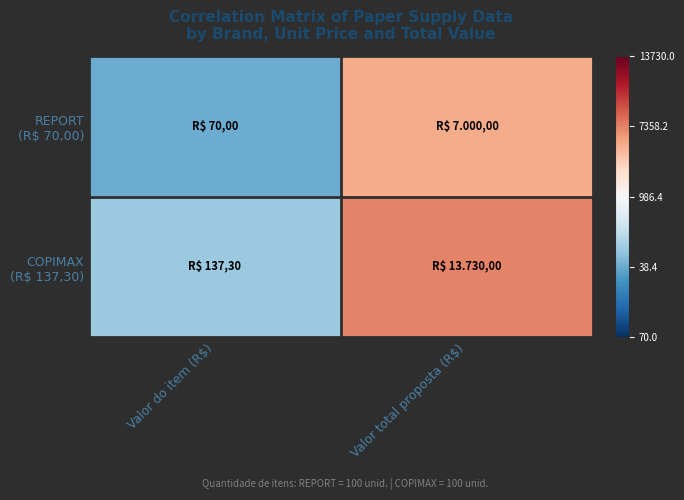

What is the difference between the highest and lowest values at Valor do item (R$)?

0.1